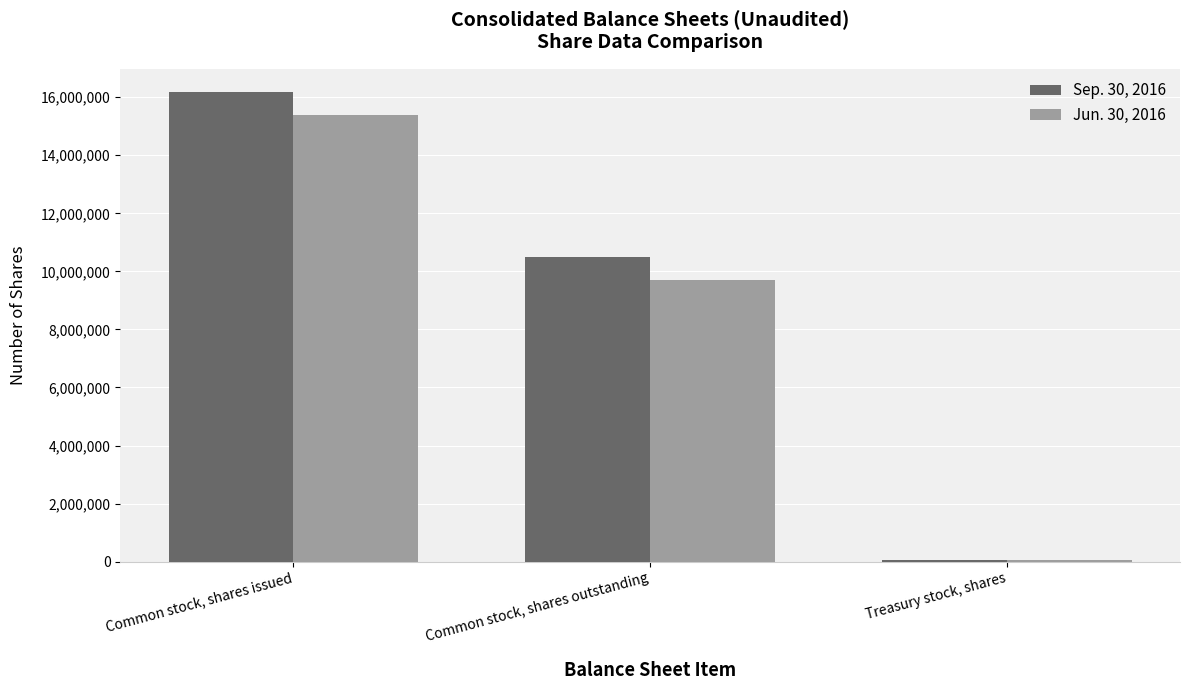

Count the Sep. 30, 2016 values in the range 67271 to 16174353.

3